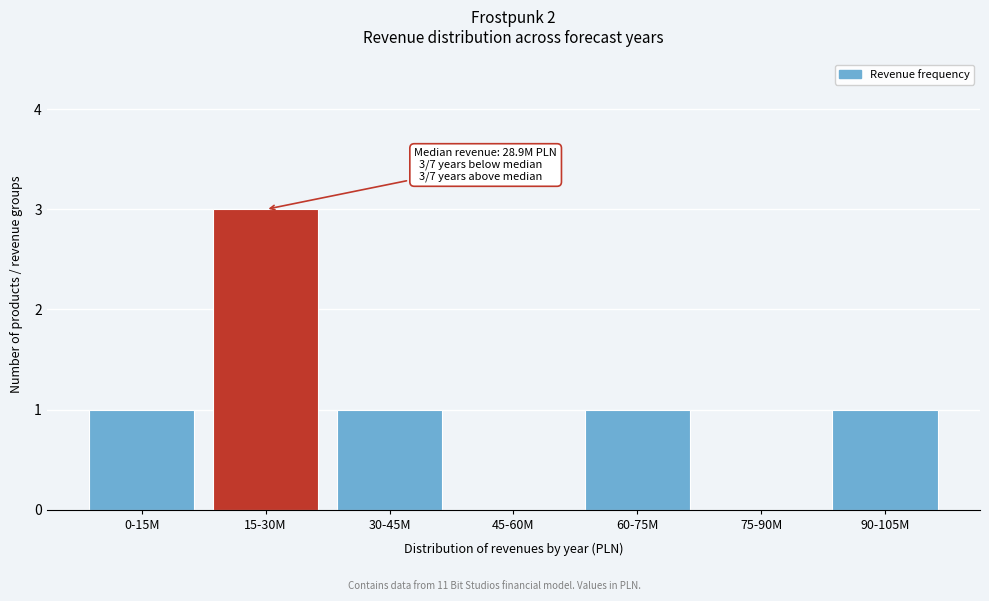

Reading right to left, list all the values displayed in this chart.

90-105M=1	75-90M=0	60-75M=1	45-60M=0	30-45M=1	15-30M=3	0-15M=1